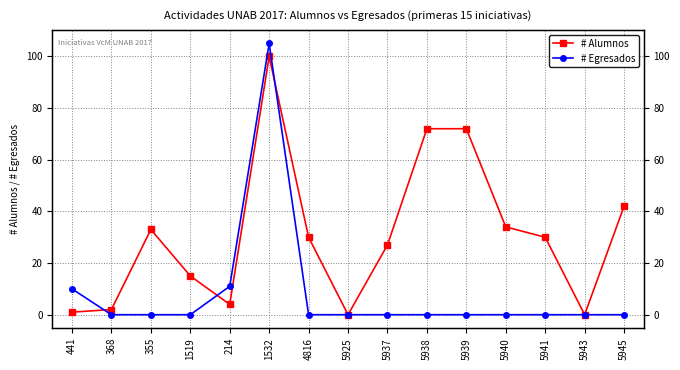

Where do # Egresados and # Alumnos first cross each other?

441 and 368